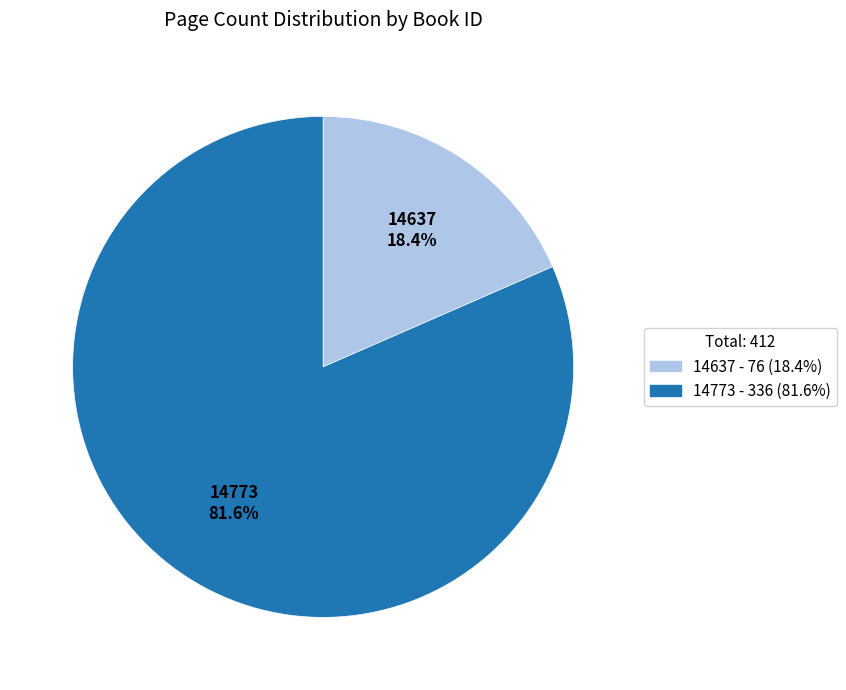

To the nearest percent, what is the combined percentage of 14637 and 14773?

100%